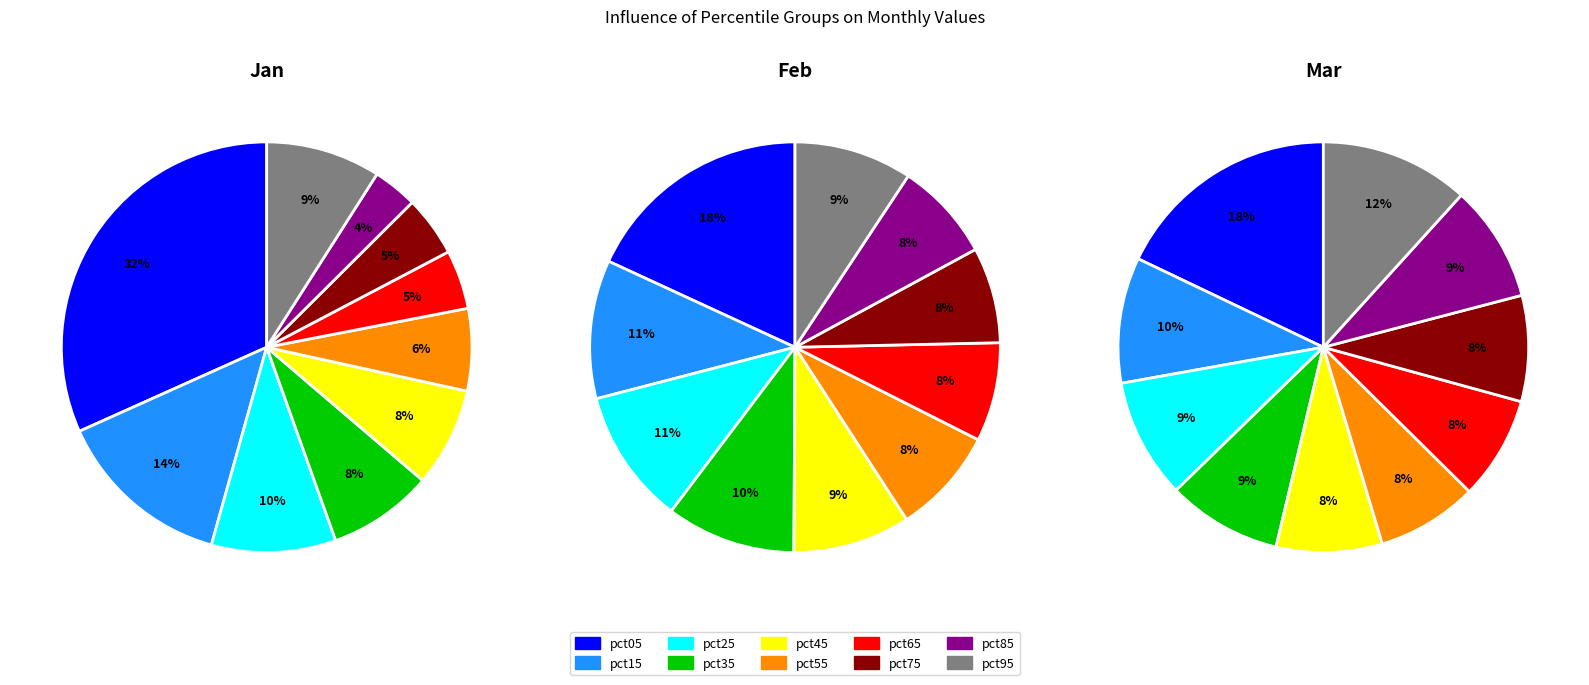

To the nearest percent, what is the difference between the pct75 and pct05 slice percentages?

11%